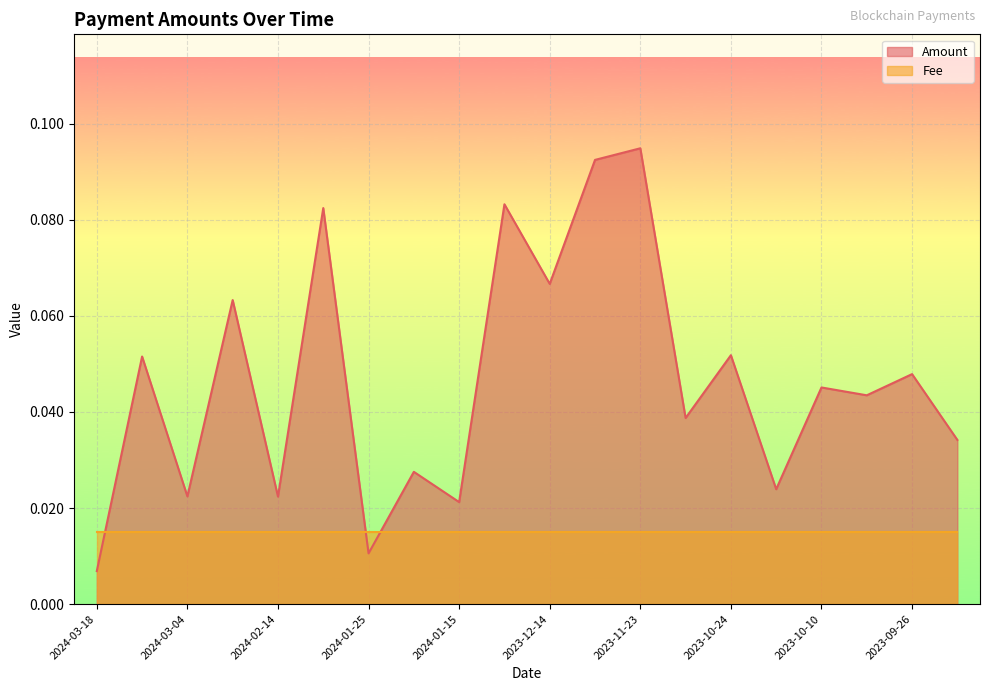

Read the value at 2023-12-04.

0.1